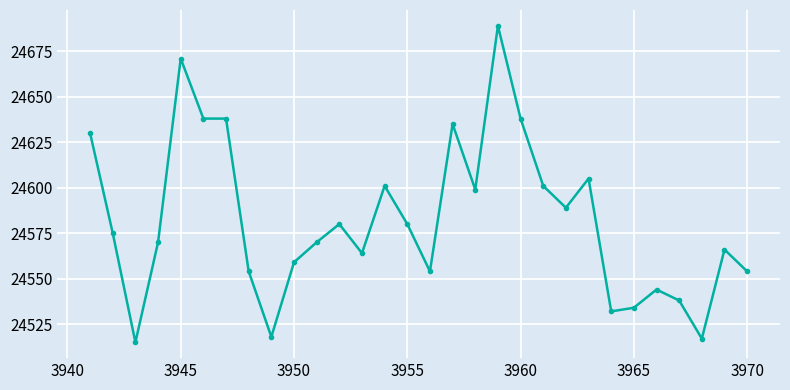

What is the greatest value displayed?

24689